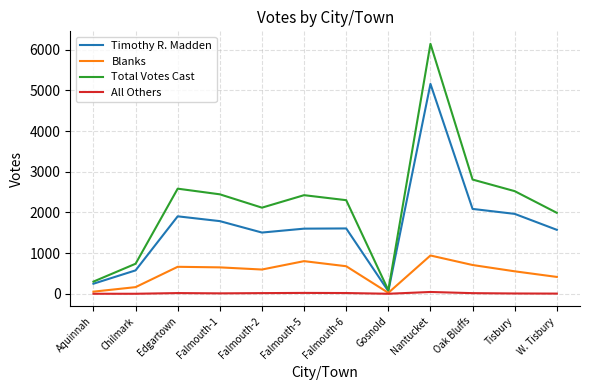

List the series in order of their overall mean, highest first.

Total Votes Cast, Timothy R. Madden, Blanks, All Others